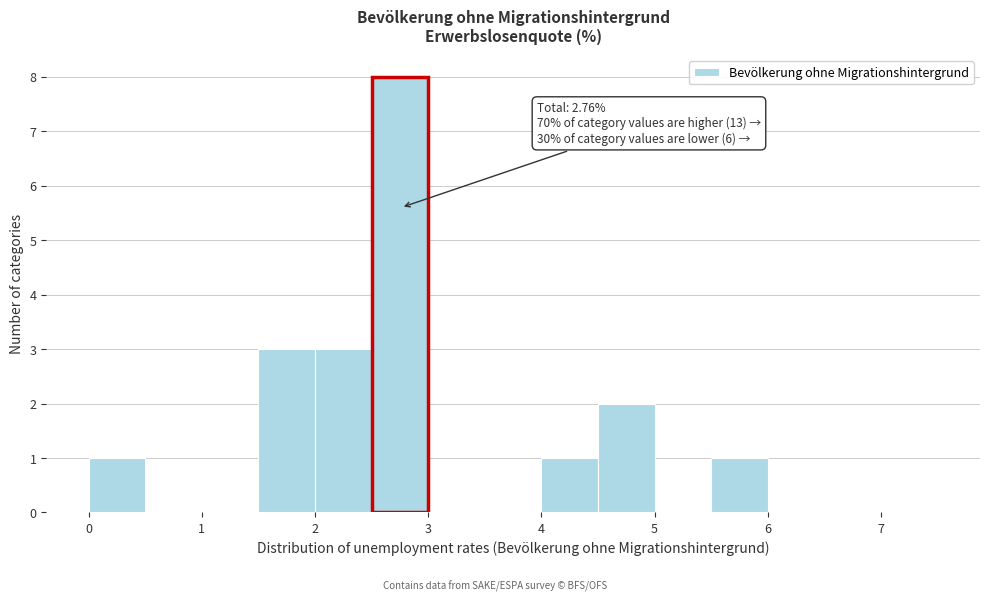

Which range on the x-axis has the tallest bar?

2.5 to 3.0